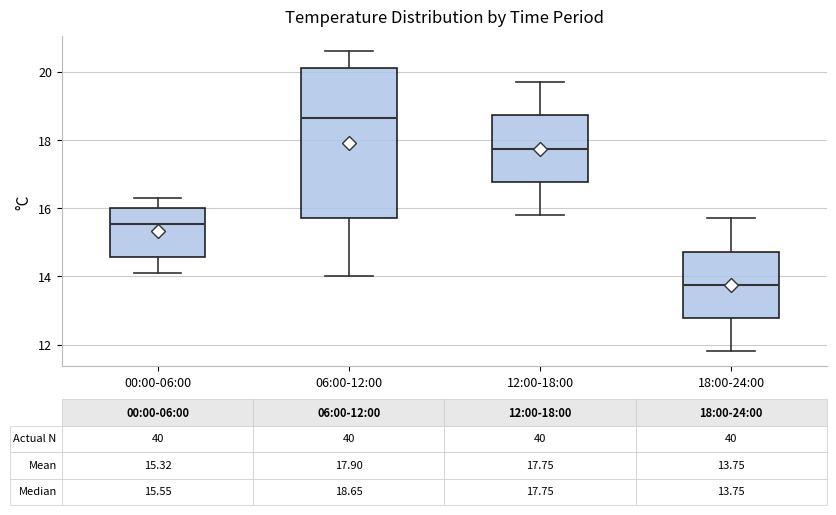

Which box has the highest median line?

06:00-12:00